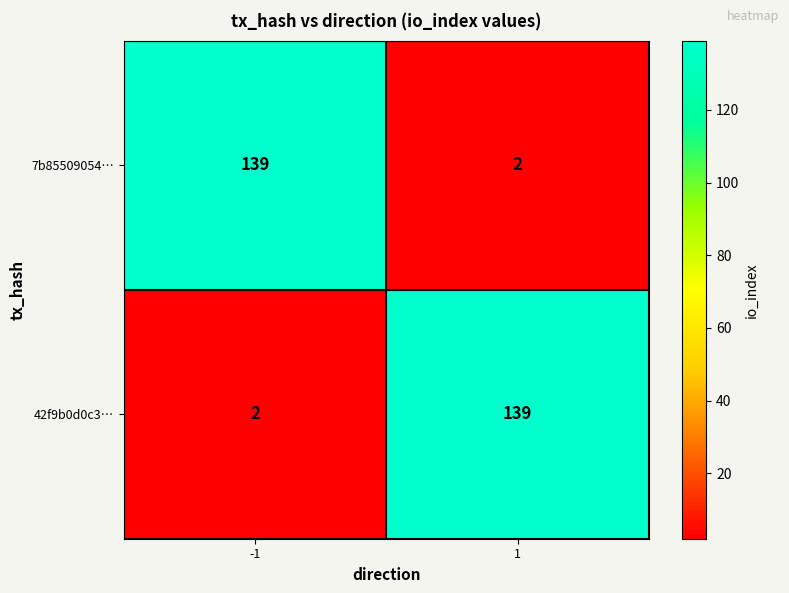

Reading left to right, what are all the values shown in this chart?

7b85509054…: 139	2
42f9b0d0c3…: 2	139